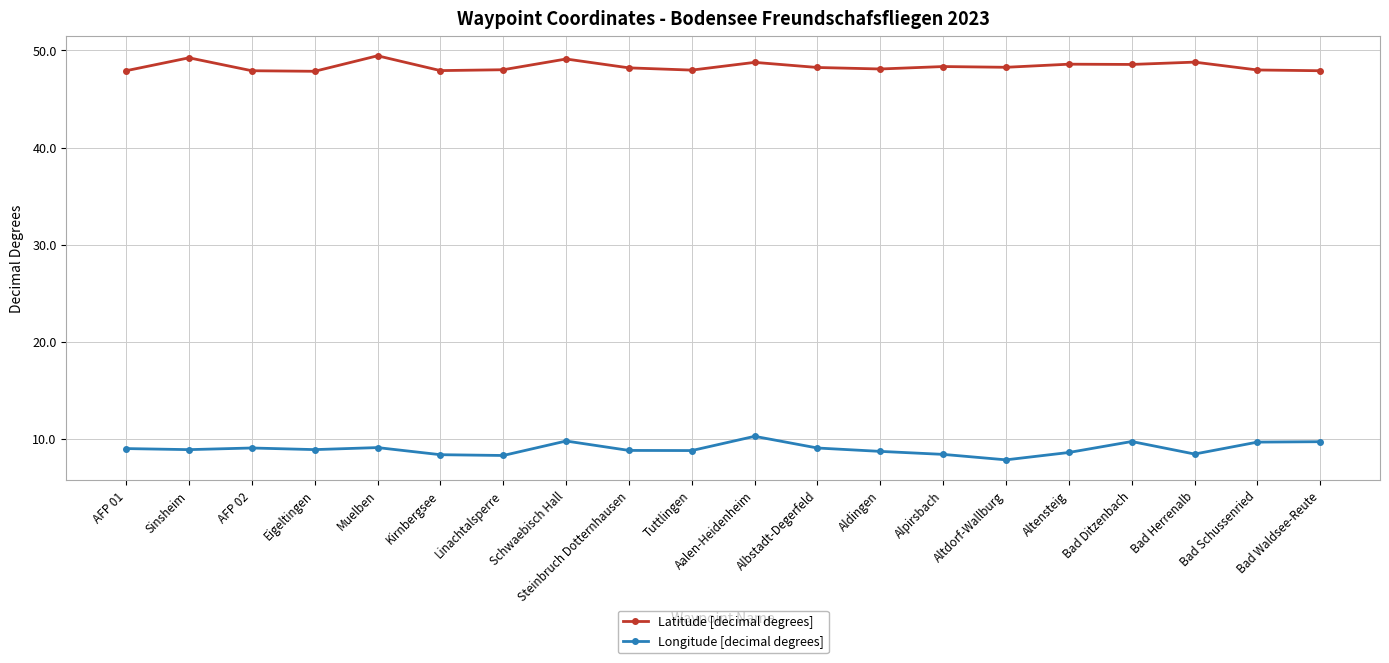

At how many categories does at least one series exceed 29?

20